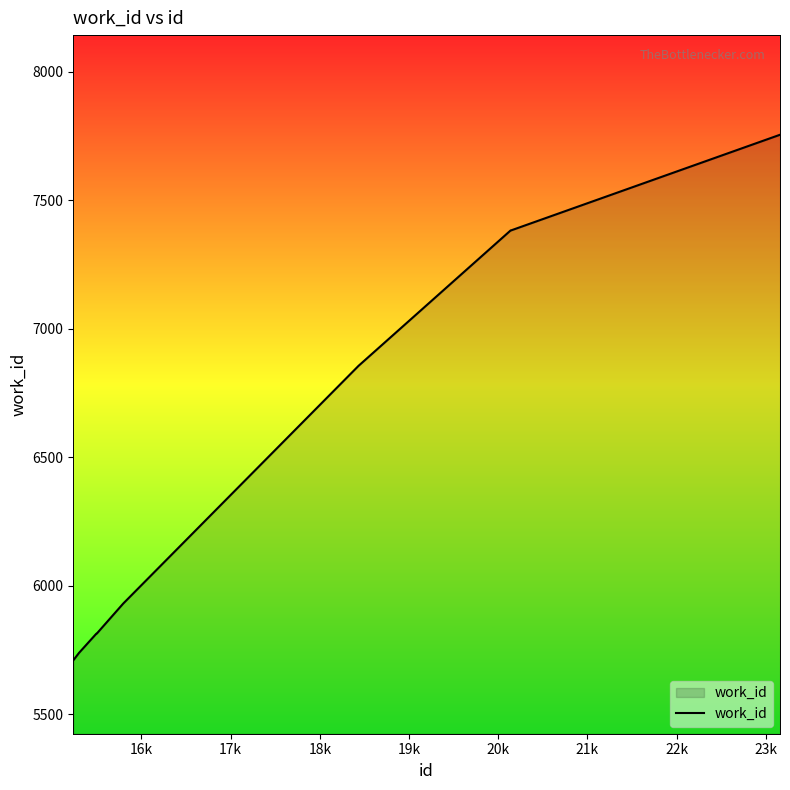

What is the minimum value shown in the chart?

5709